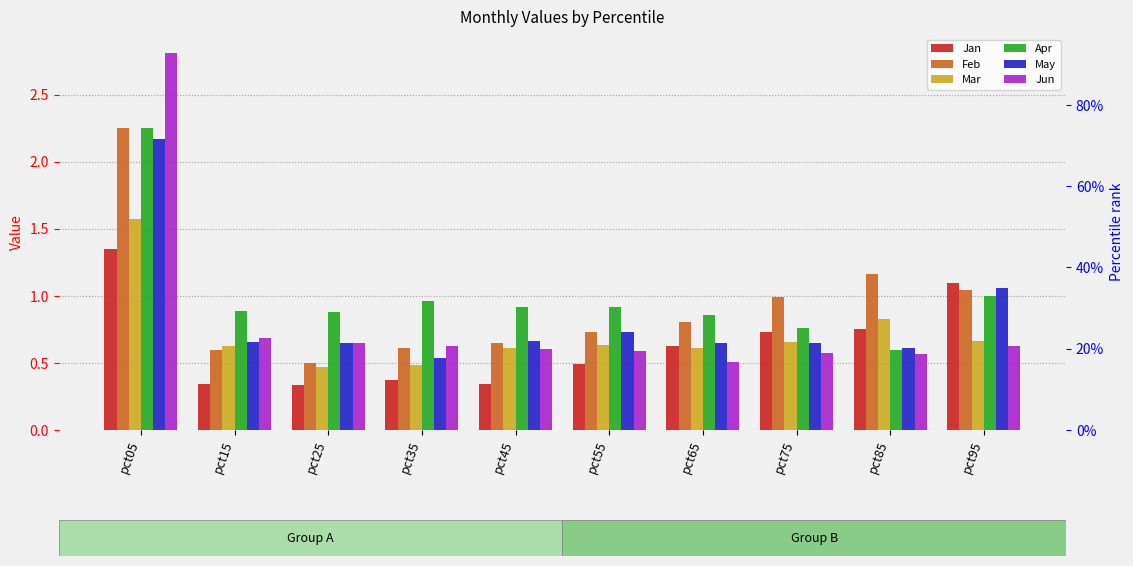

Which series has the largest range (max minus min)?

Jun